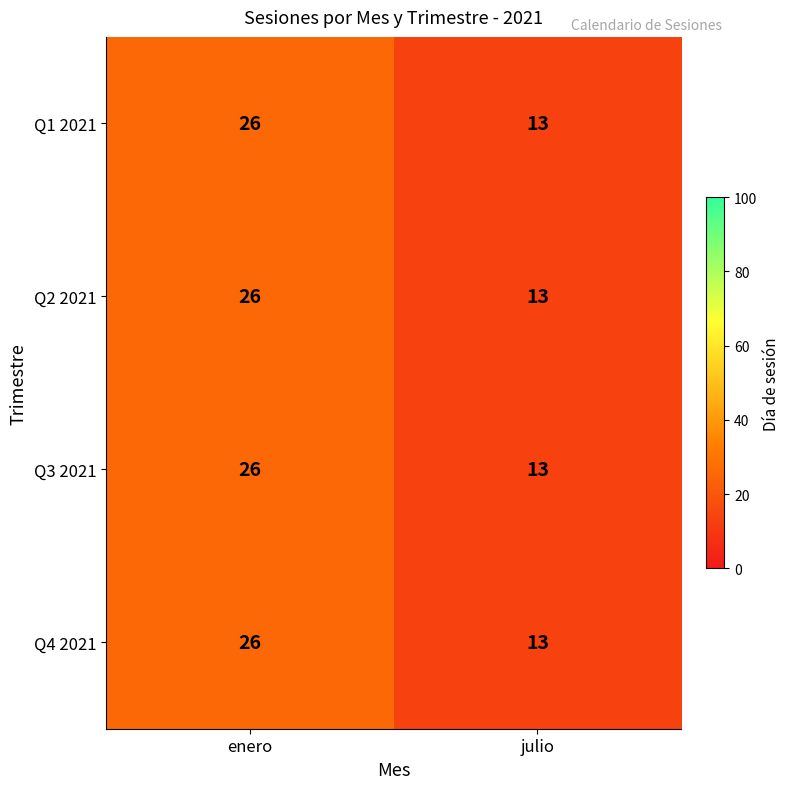

Which label corresponds to the smallest value in the chart?

julio